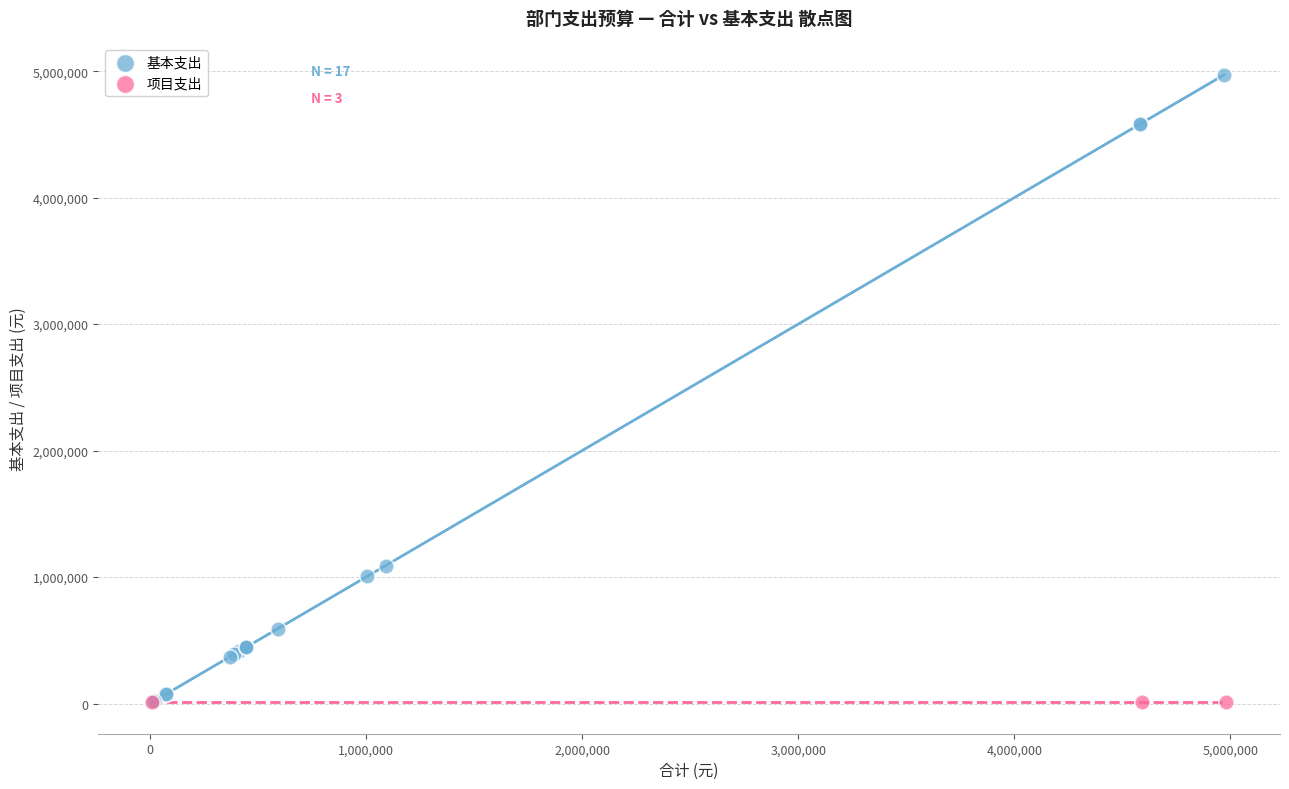

Which series reaches the maximum Y coordinate?

基本支出